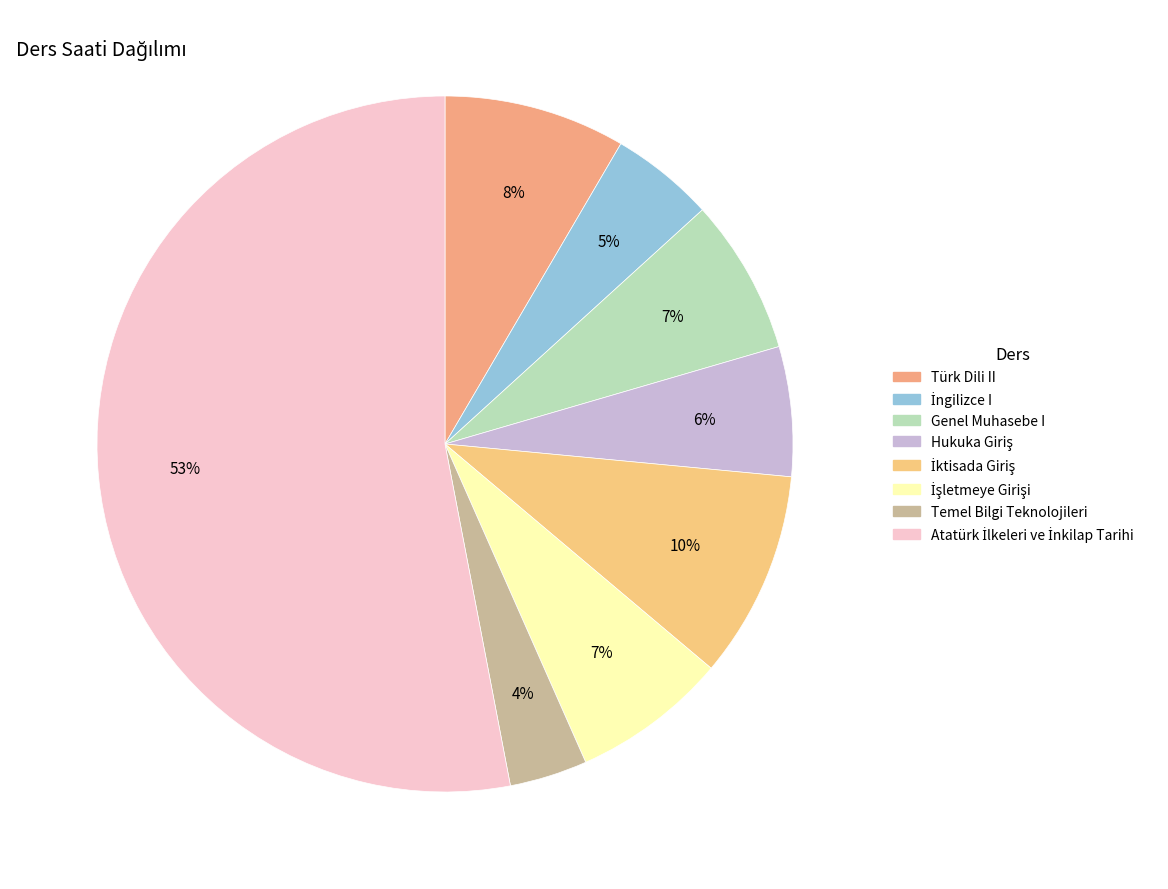

How many slices are in this pie chart?

8